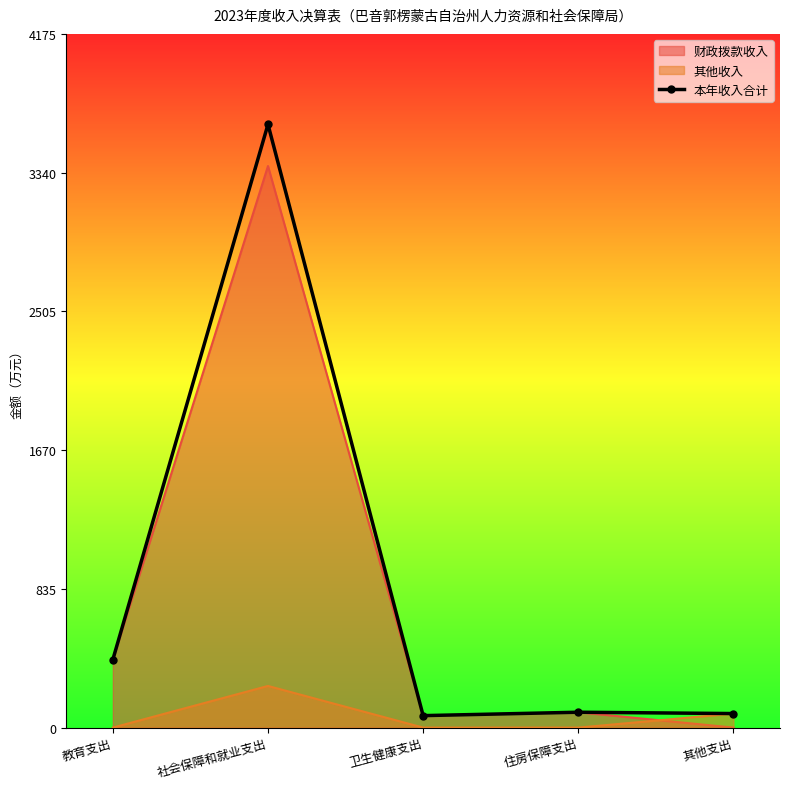

Between 社会保障和就业支出 and 卫生健康支出, which is larger?

社会保障和就业支出